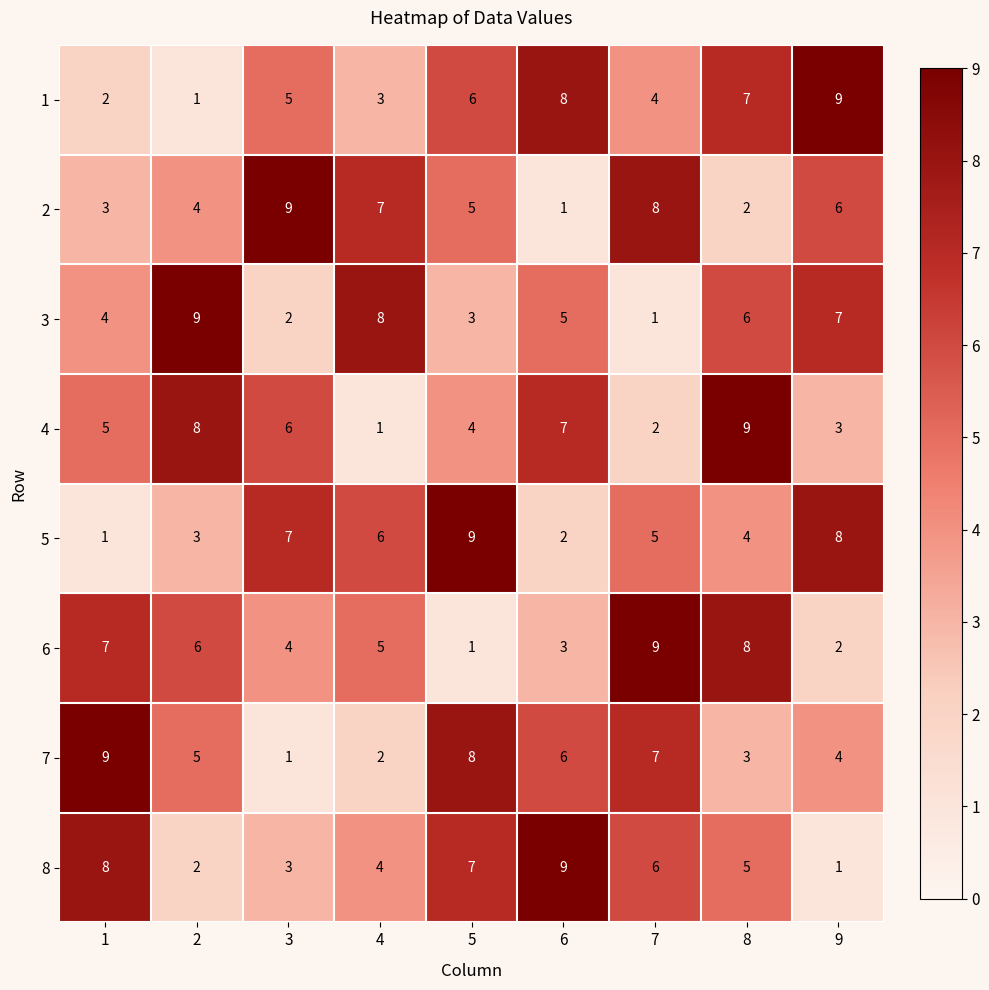

True or false: 7 has a value of 3 at 8.

True